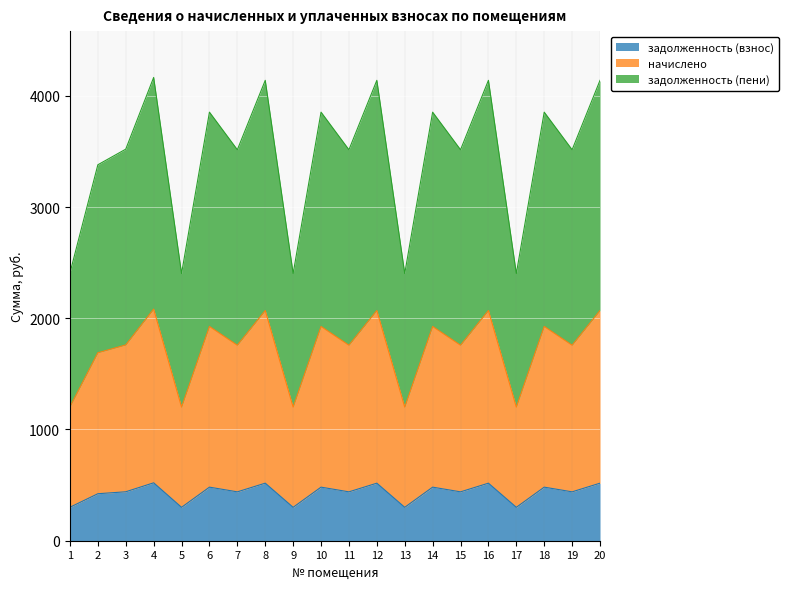

Does the chart display data point markers on the line(s)?

No